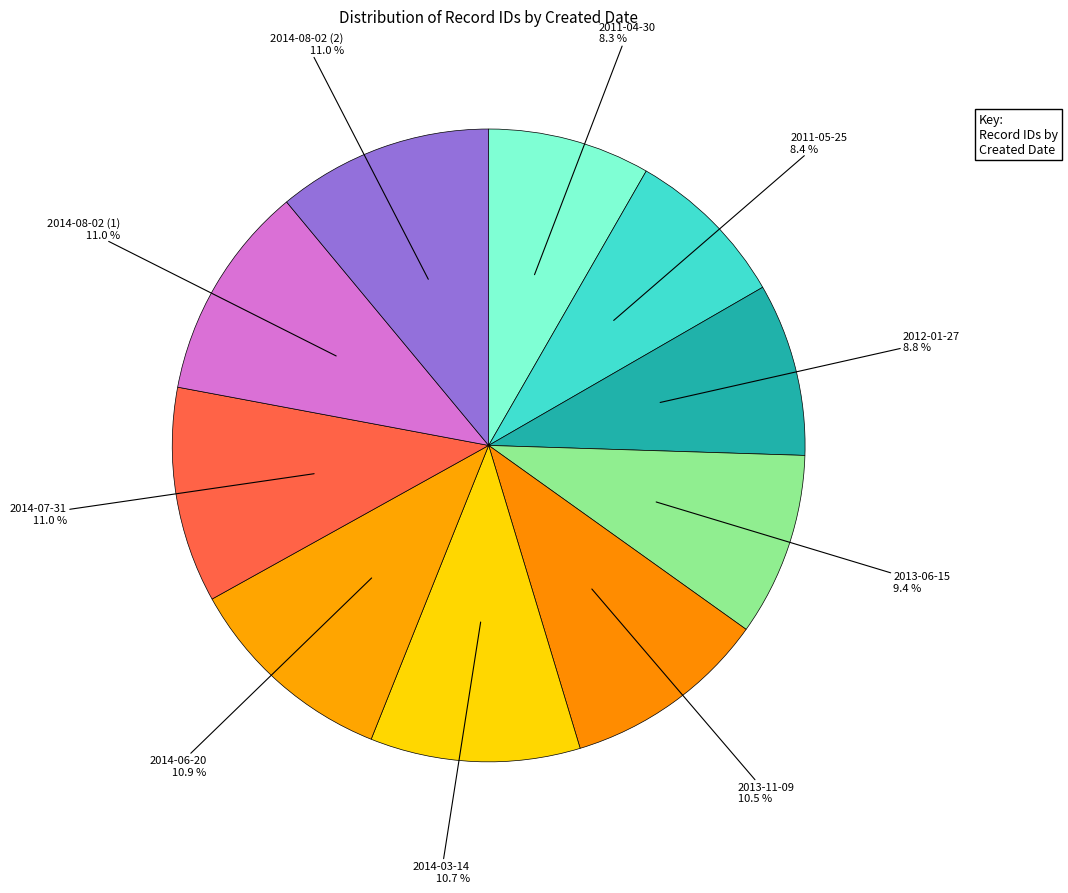

Which category has the biggest portion of the pie?

2014-08-02 (2)